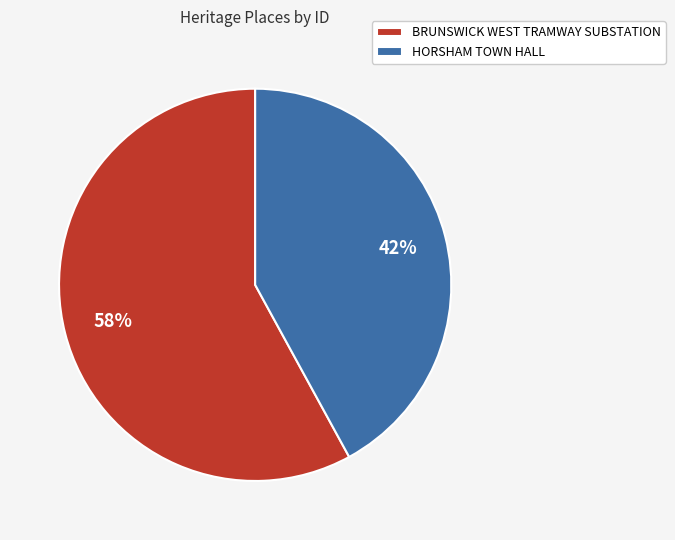

How many slices are in this pie chart?

2